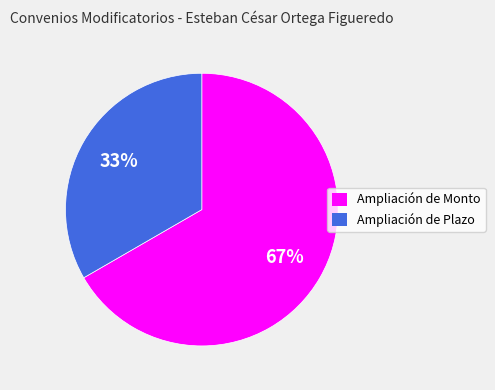

To the nearest percent, what is the combined percentage of Ampliación de Plazo and Ampliación de Monto?

100%